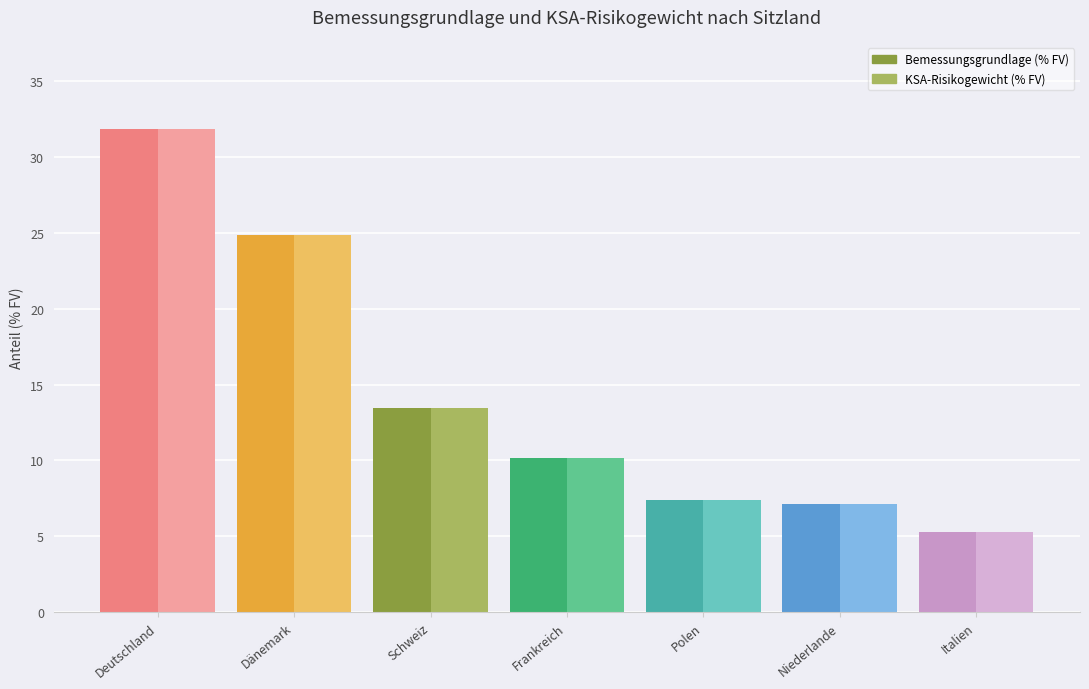

How many data points in Bemessungsgrundlage (% FV) are above 10?

4